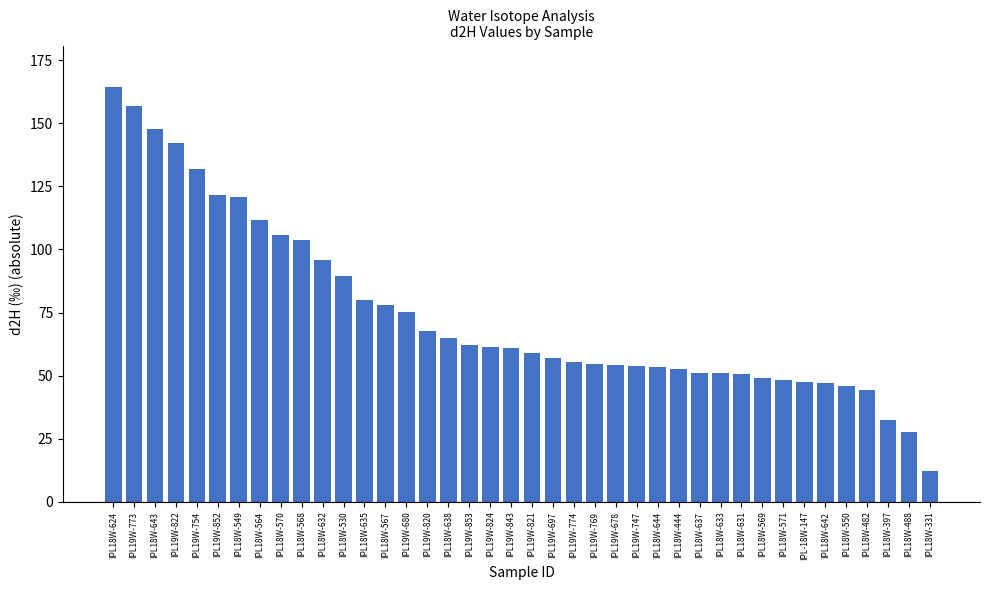

What is the change in value from IPL19W-697 to IPL-18W-147?

-9.7